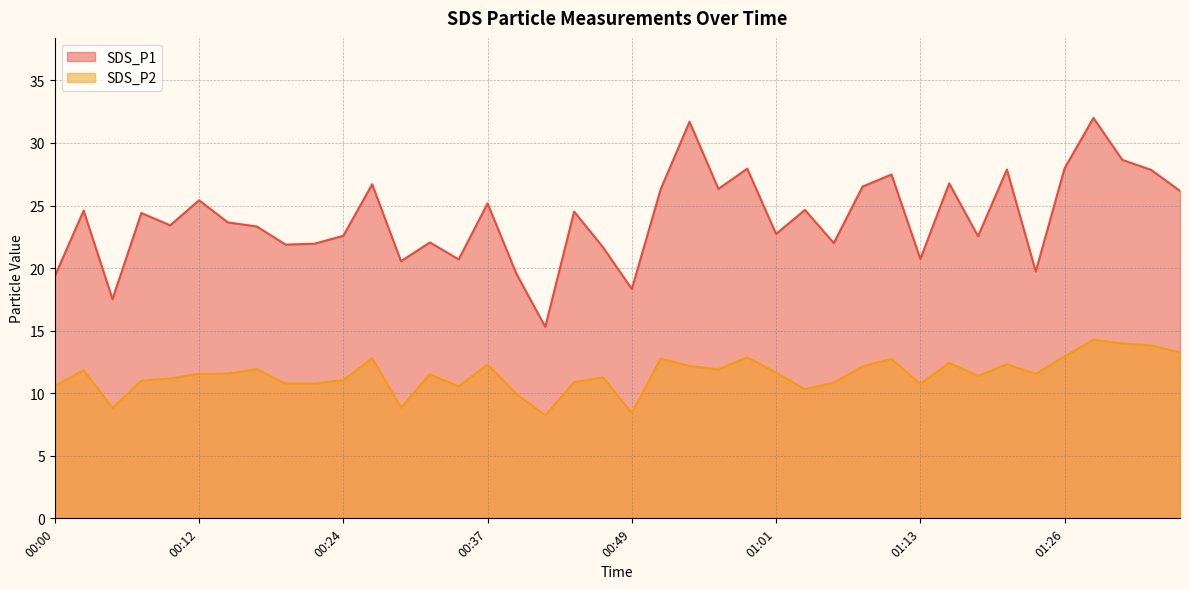

True or false: SDS_P2 has more than 0 points higher than both neighbors.

True